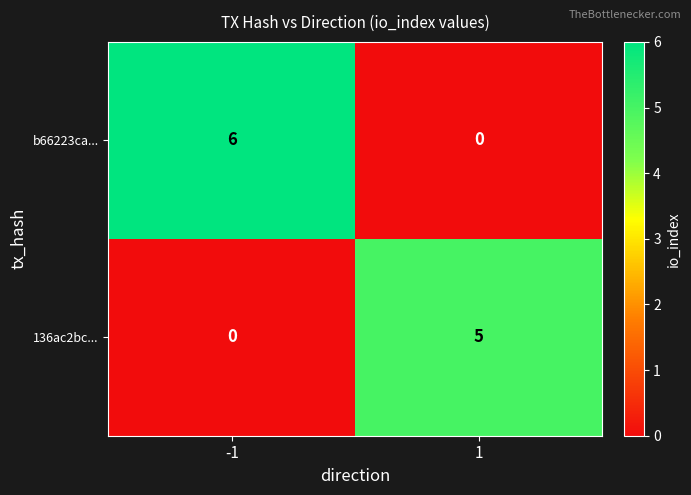

At 1, list the series in order from largest to smallest.

136ac2bc..., b66223ca...